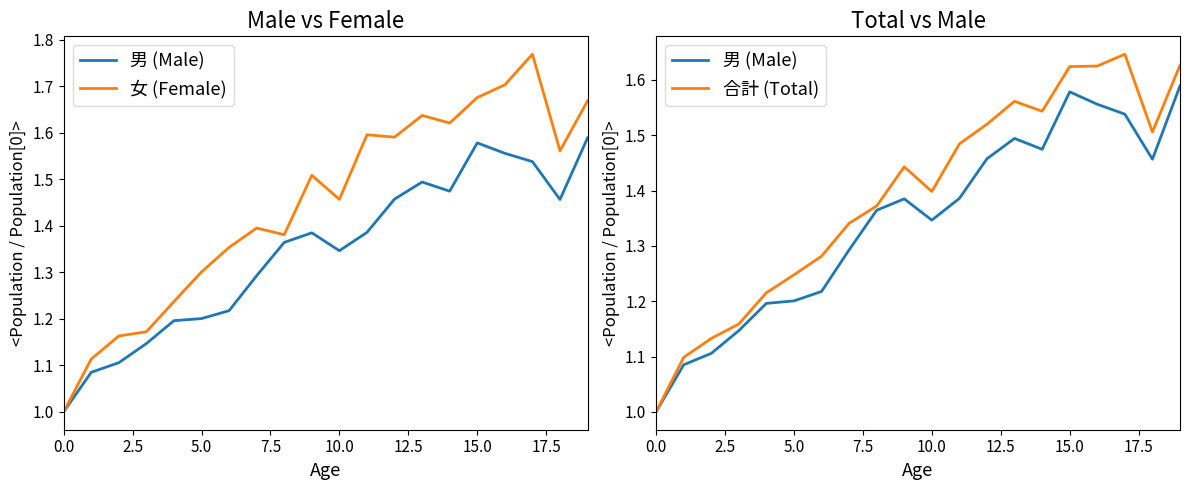

List the series in order of their overall mean, lowest first.

男 (Male), 合計 (Total), 女 (Female)